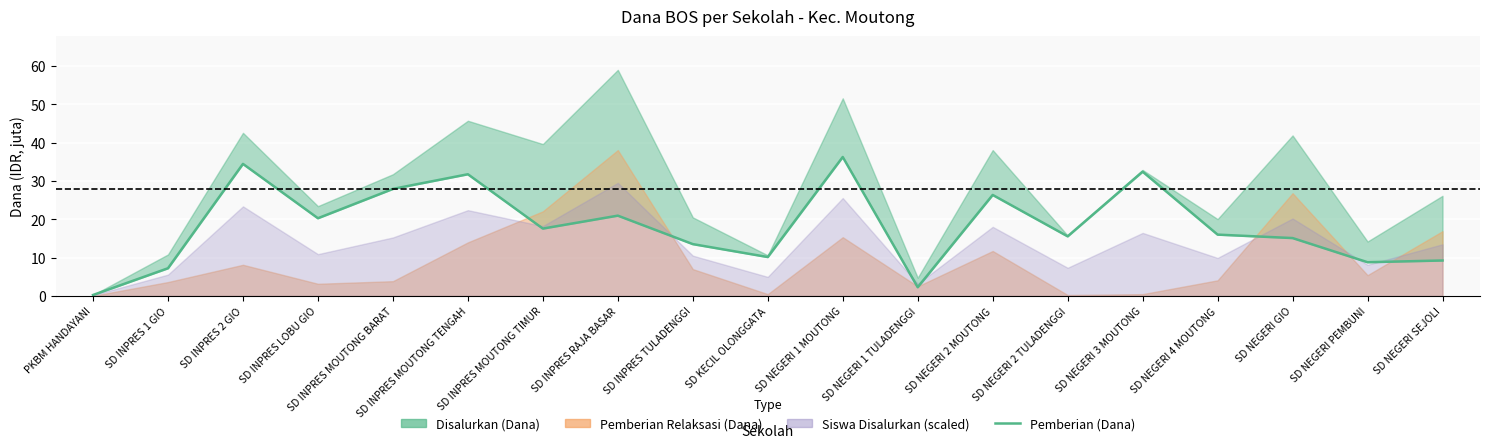

Is it true that the value at SD NEGERI SEJOLI is 9.2?

True